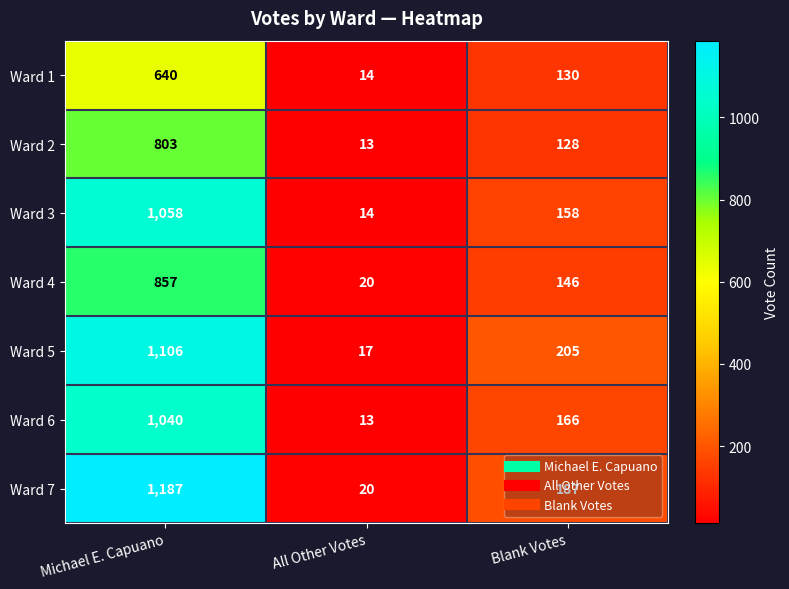

Which series has the widest spread of values?

Ward 7